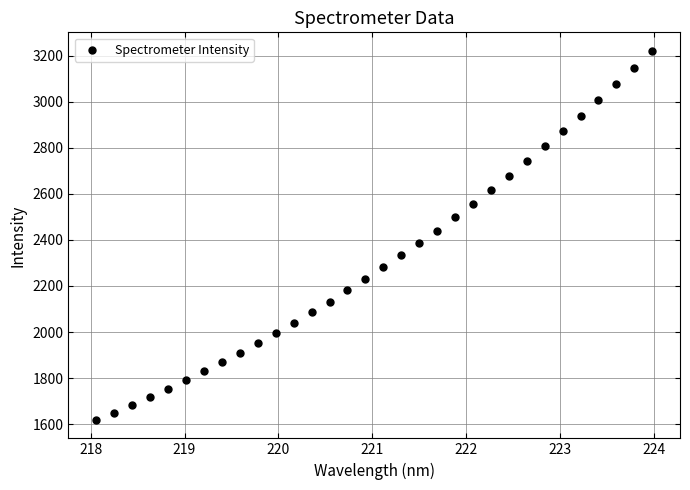

What is the range of Y values (max minus min)?

1602.0